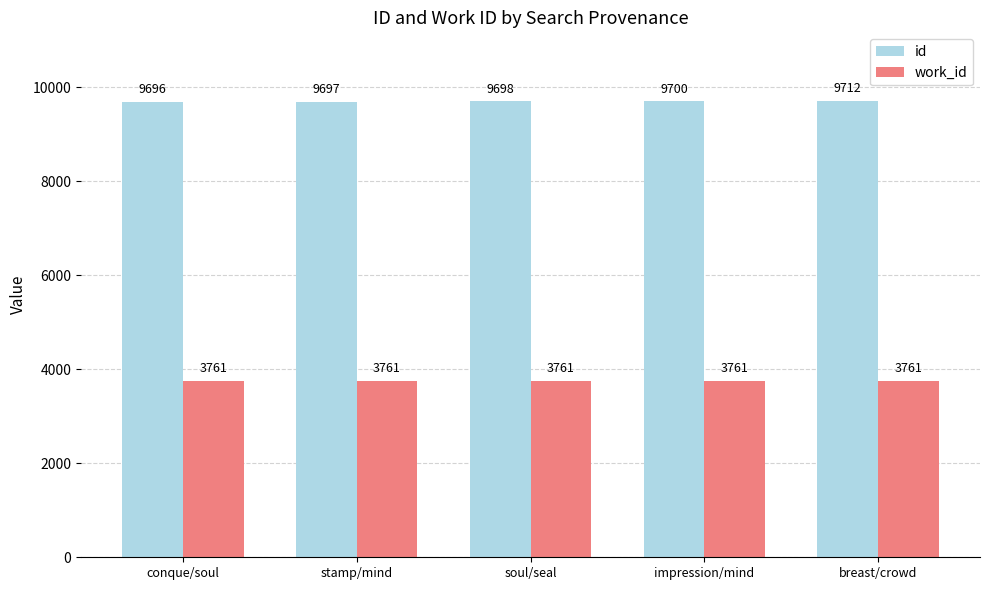

Count the number of data series in this chart.

2